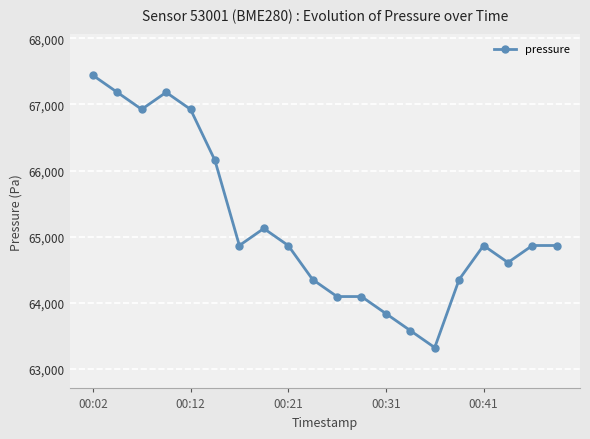

What is the sum of all values?

1303512.9